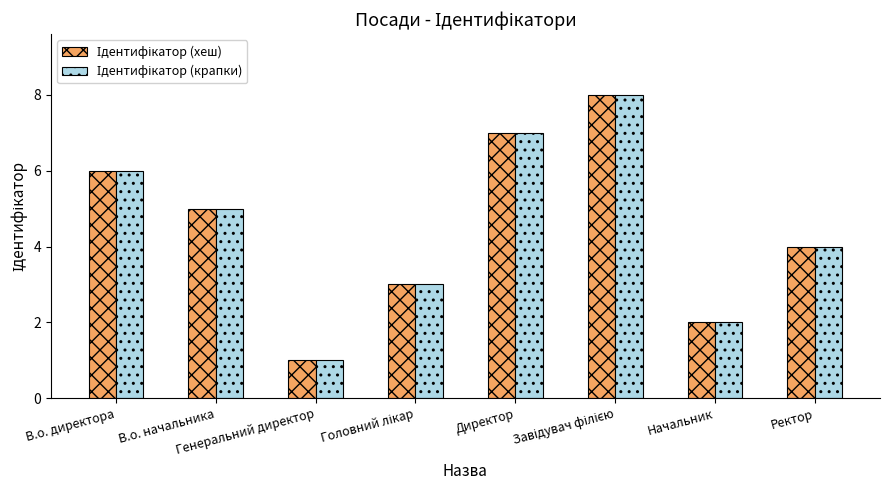

Count the number of data series in this chart.

2